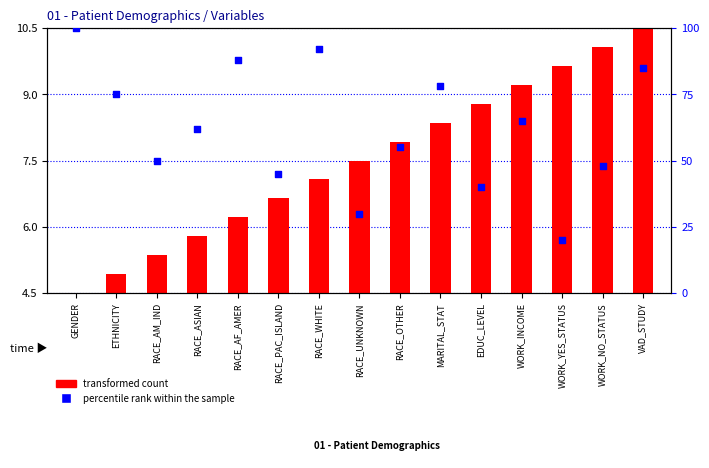

Is the value of percentile rank within the sample at RACE_PAC_ISLAND greater than the value of transformed count at RACE_PAC_ISLAND?

Yes